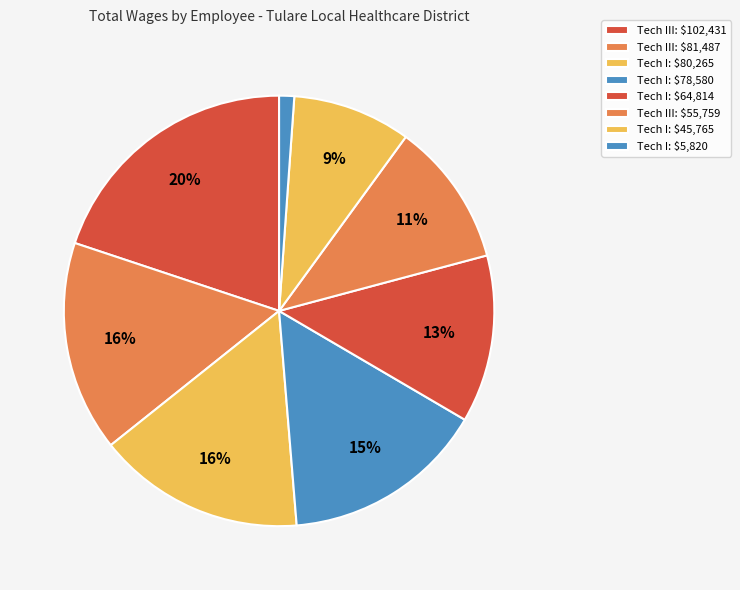

What is the largest slice in the pie chart?

Tech III: $102,431